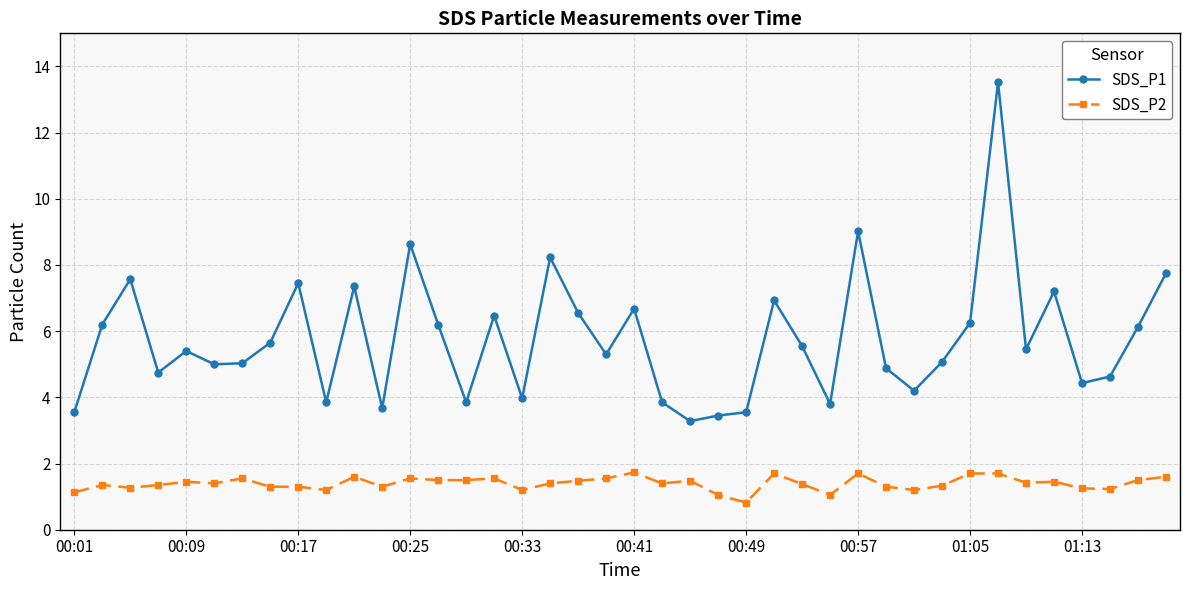

True or false: SDS_P2 and SDS_P1 cross at least once.

False